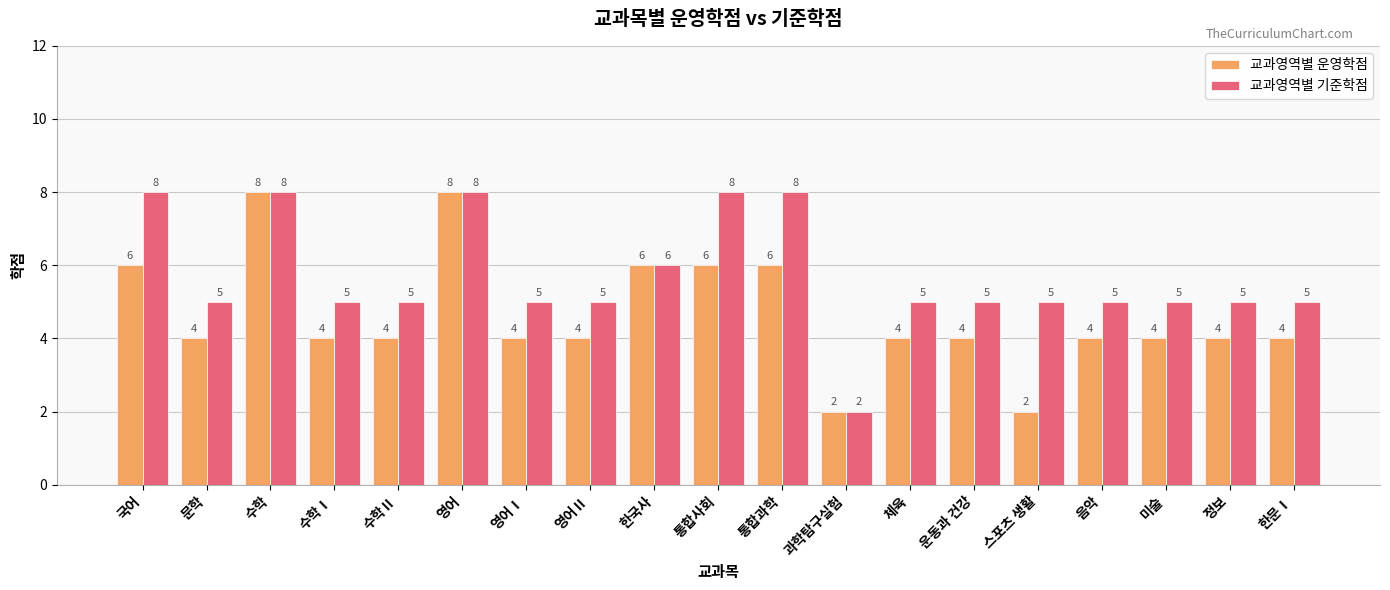

How many bars are there in total?

38